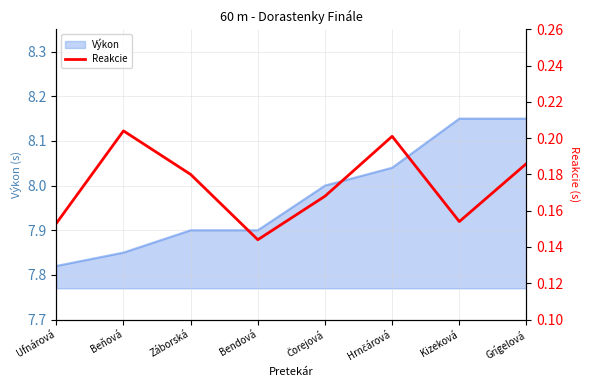

The Výkon series shows 7.9 at Bendová. True or false?

True